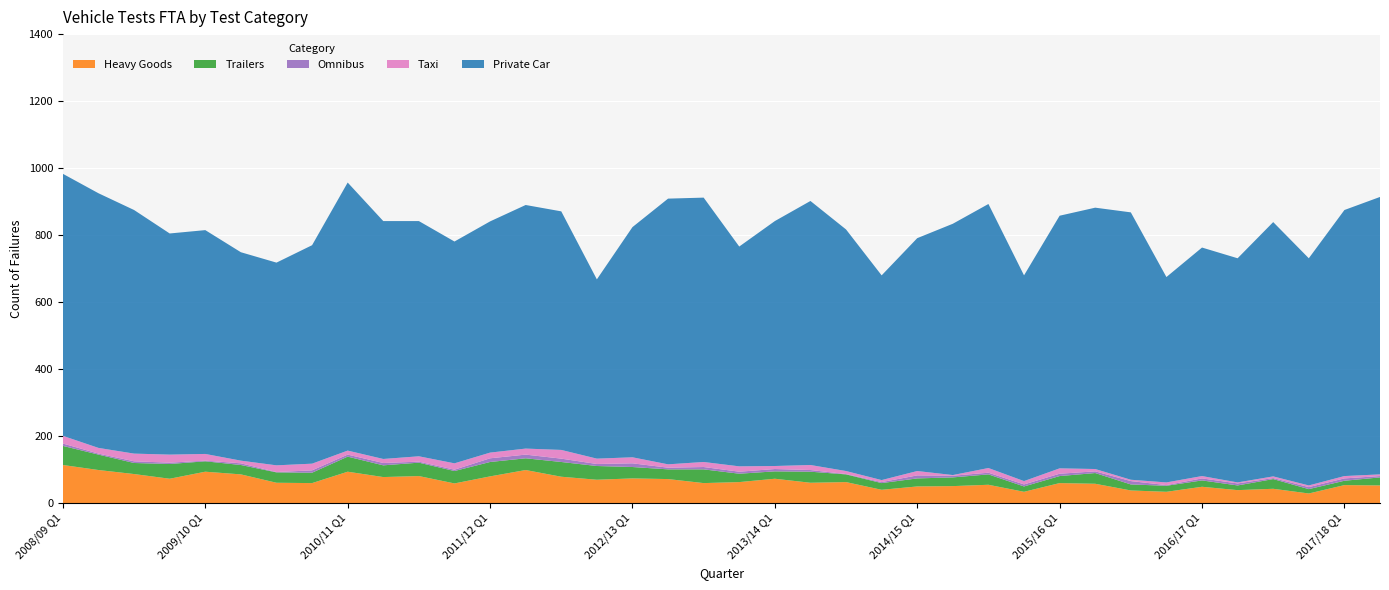

The value of Heavy Goods at 2008/09 Q1 is 114. True or false?

True